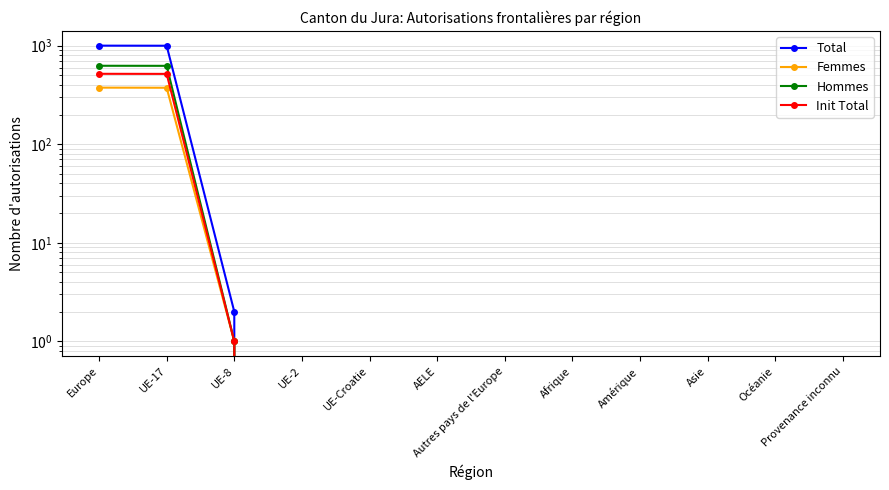

True or false: Femmes and Hommes cross at least once.

False